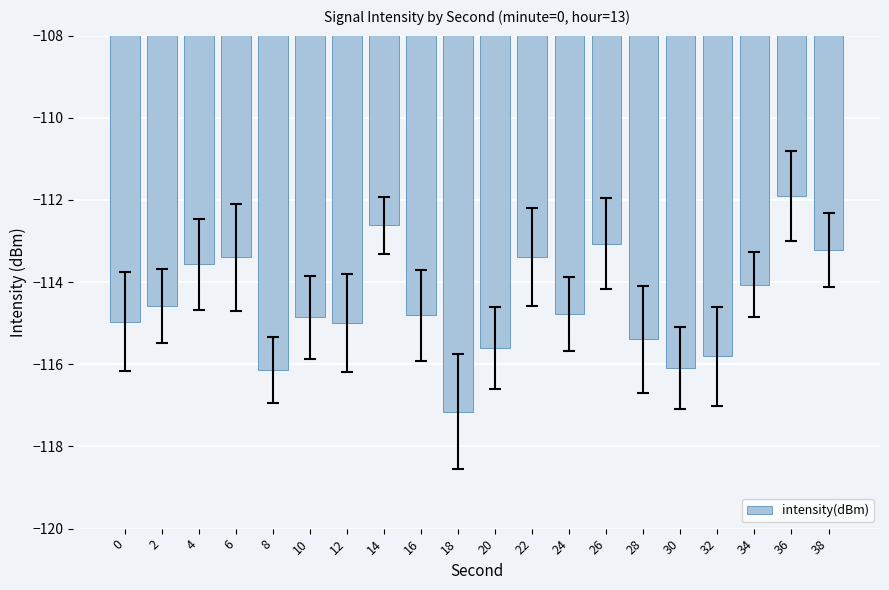

Reading left to right, extract all data points from this chart.

-115.0	-114.6	-113.6	-113.4	-116.1	-114.9	-115.0	-112.6	-114.8	-117.2	-115.6	-113.4	-114.8	-113.1	-115.4	-116.1	-115.8	-114.1	-111.9	-113.2